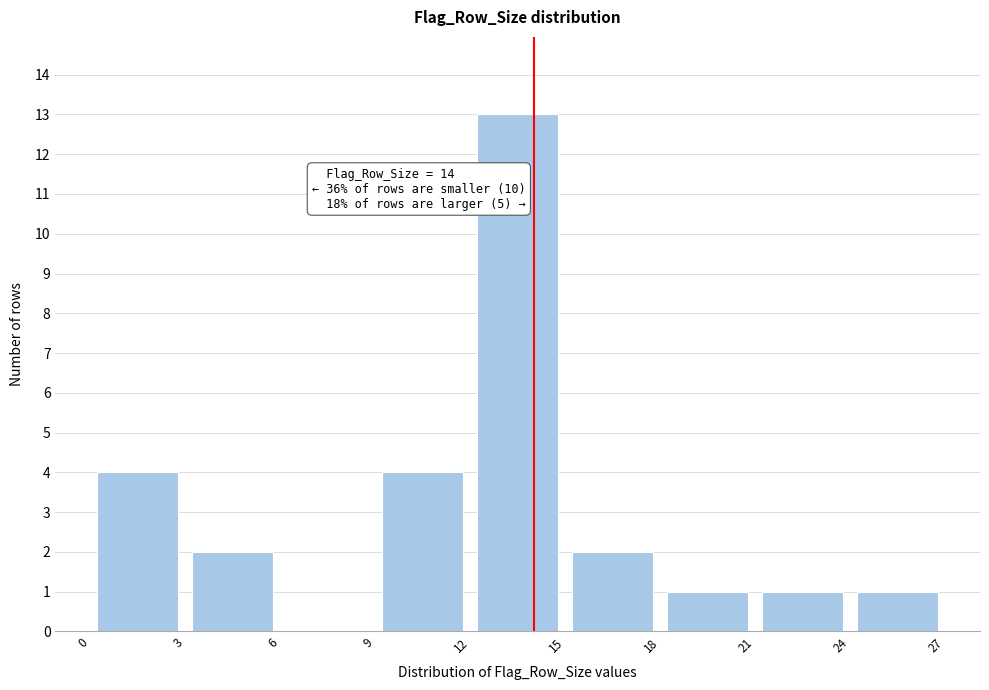

Over which range of the x-axis is the bar tallest?

12 to 15